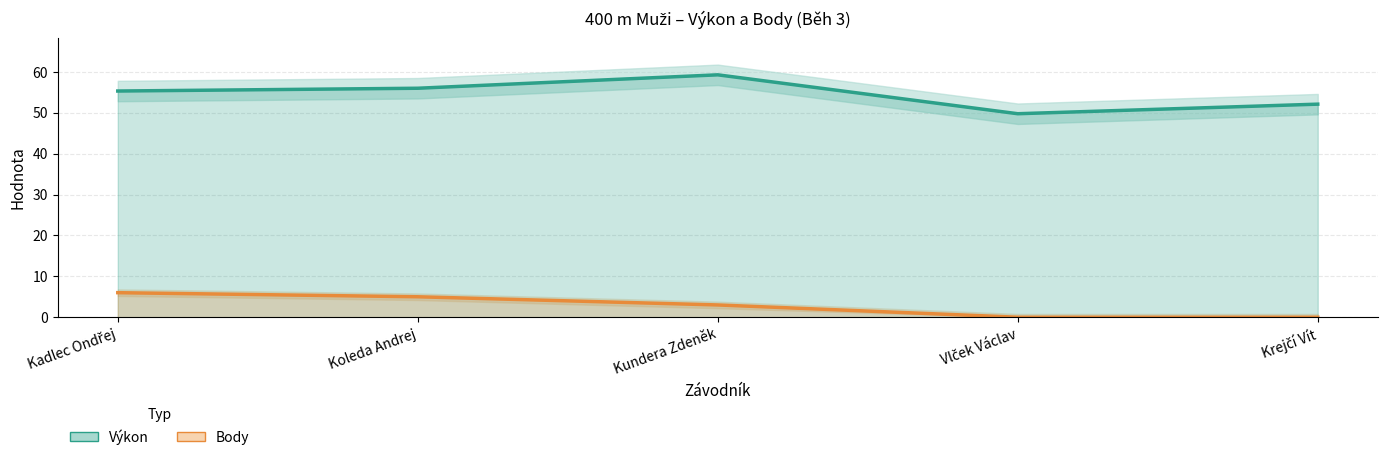

What is the difference between the second highest and minimum values in the Body series?

5.0